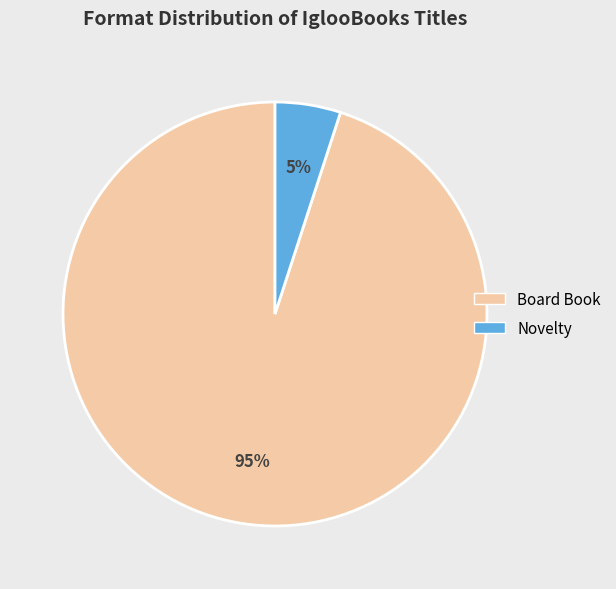

Does Novelty represent more than half of the total?

No